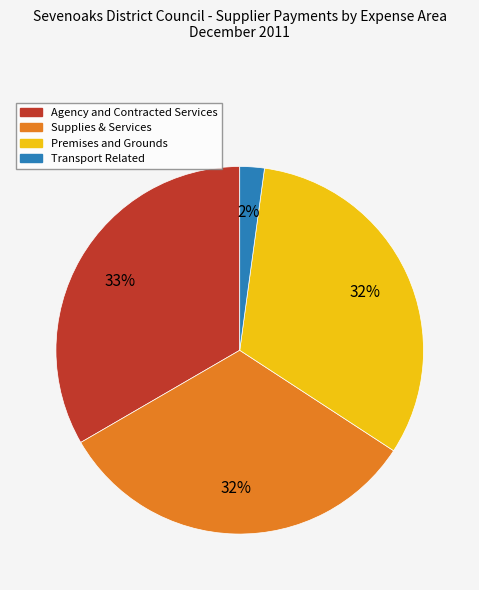

Is there any slice that represents more than half of the pie?

No